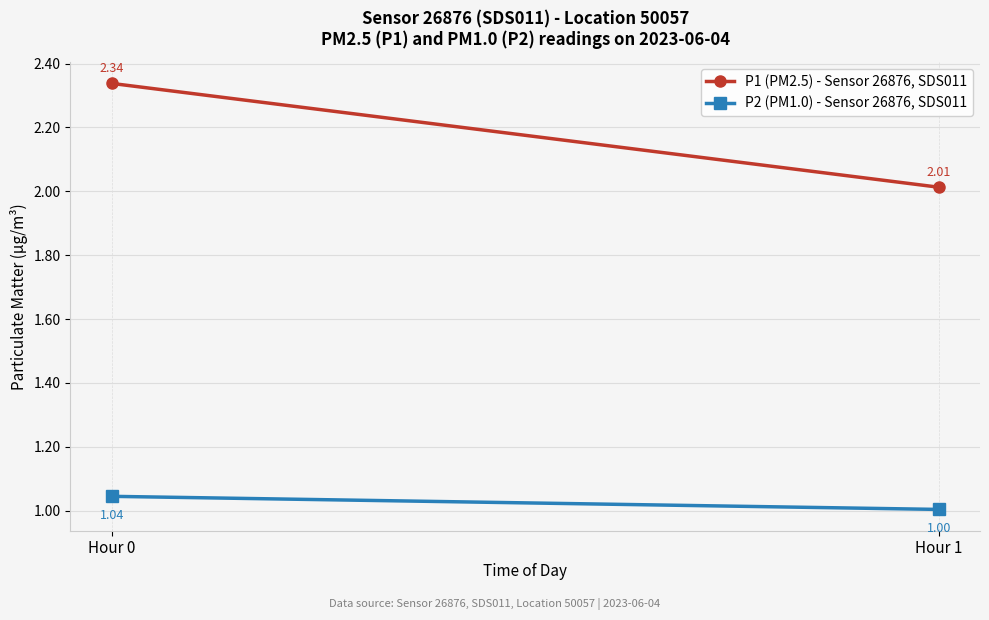

What is the value of the P2 (PM1.0) - Sensor 26876, SDS011 point at the 1st from the left?

1.0